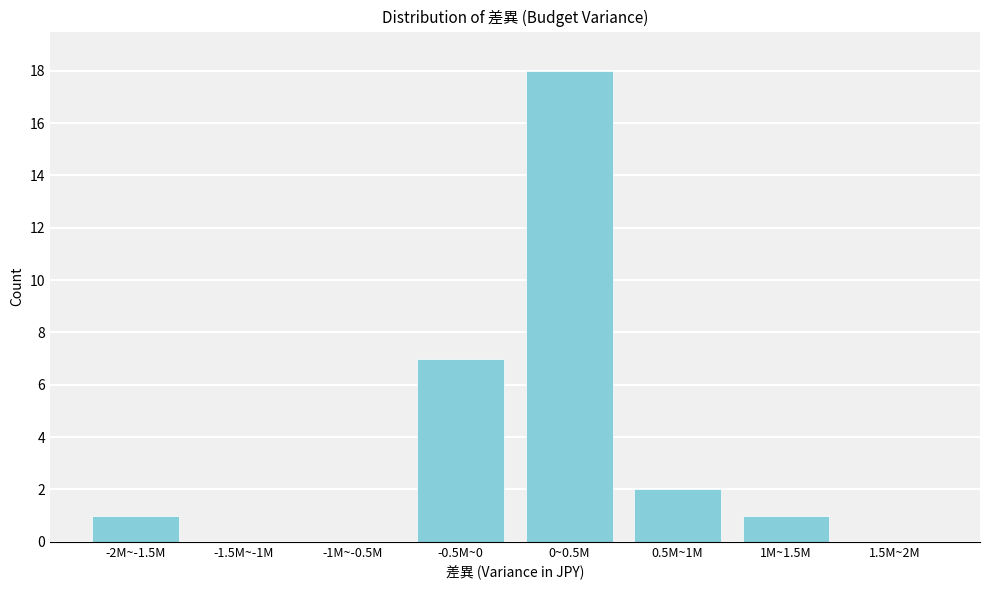

Reading left to right, extract all data points from this chart.

-2M~-1.5M=1	-1.5M~-1M=0	-1M~-0.5M=0	-0.5M~0=7	0~0.5M=18	0.5M~1M=2	1M~1.5M=1	1.5M~2M=0